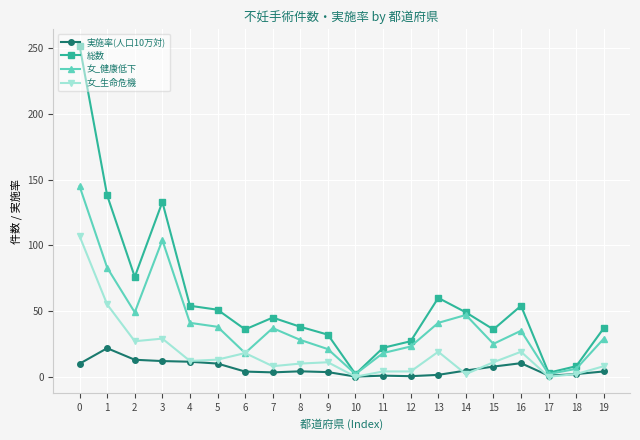

Which series changed the most between 3 and 14?

総数